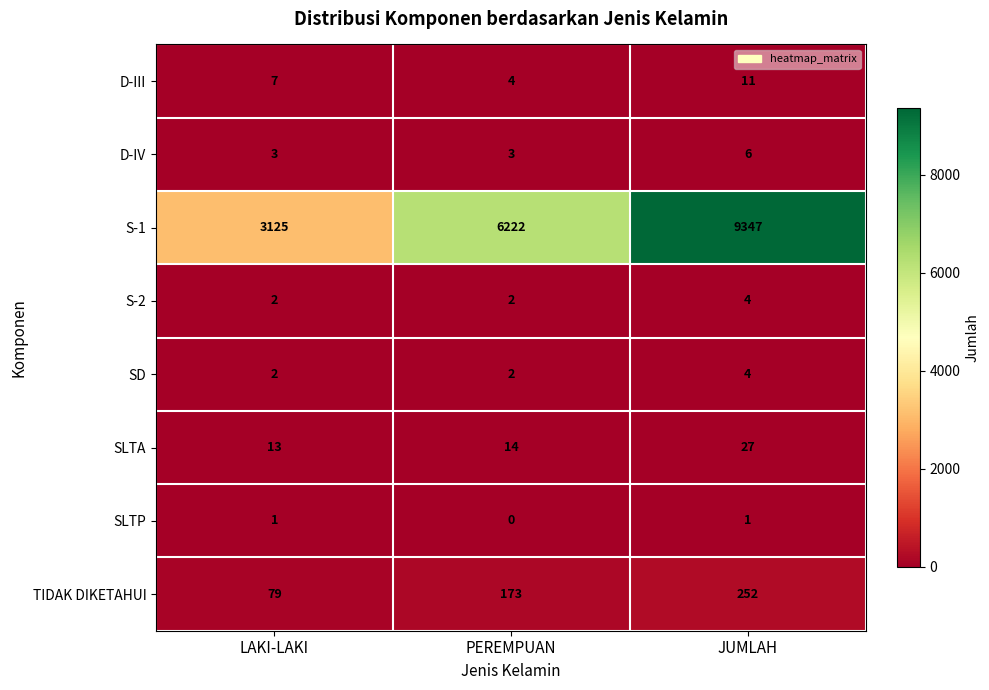

The value of D-IV at PEREMPUAN is 3. True or false?

True